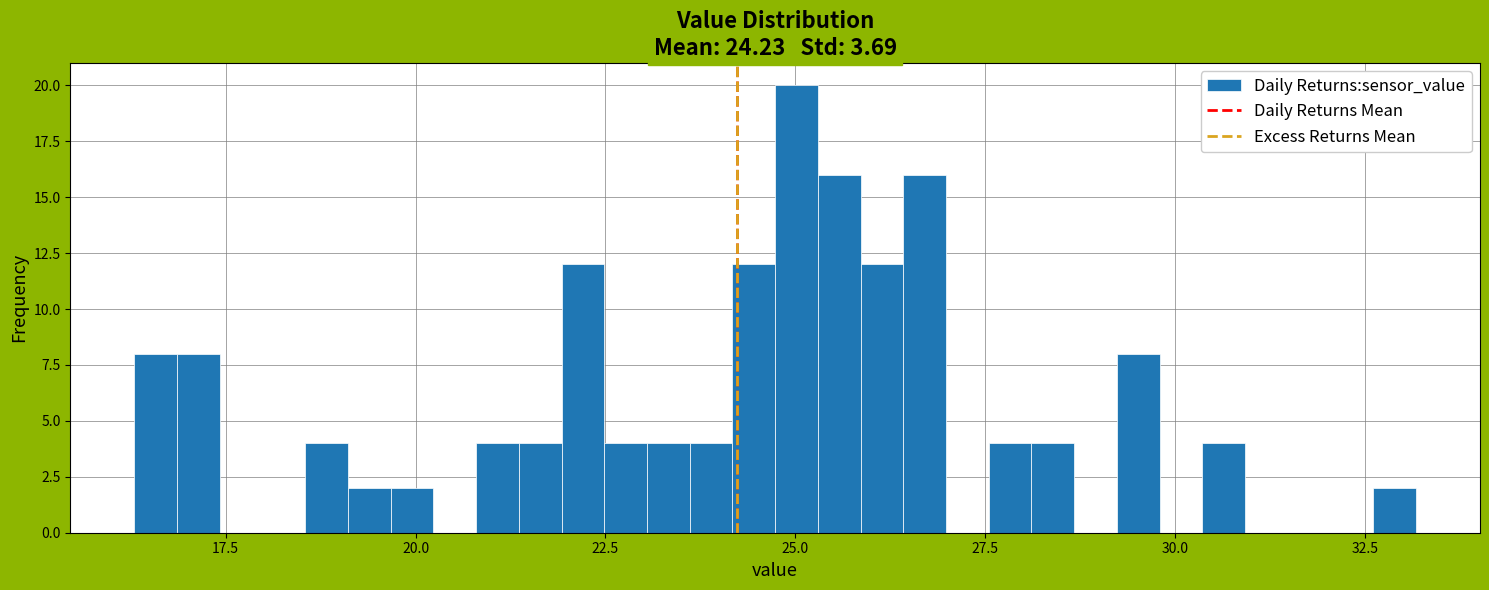

Around what value on the x-axis is the tallest bar? Give the approximate position of its centre, as read against the axis.

25.0